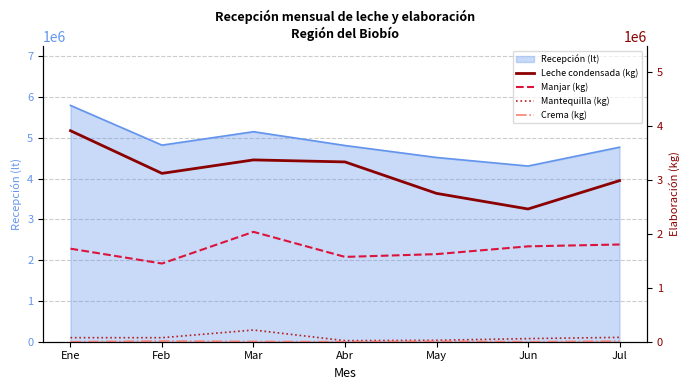

What position from the left is May?

5